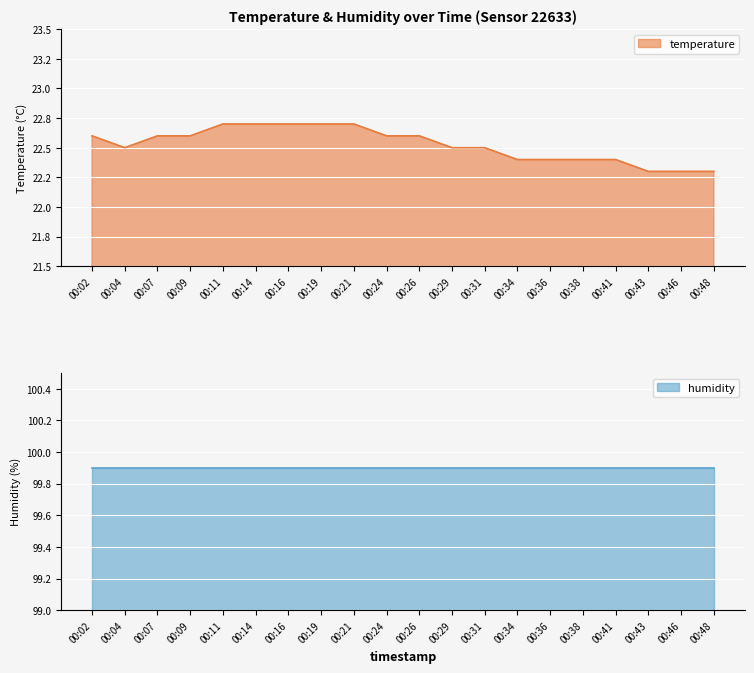

Is it true that the value at 00:31 is 22.5?

True